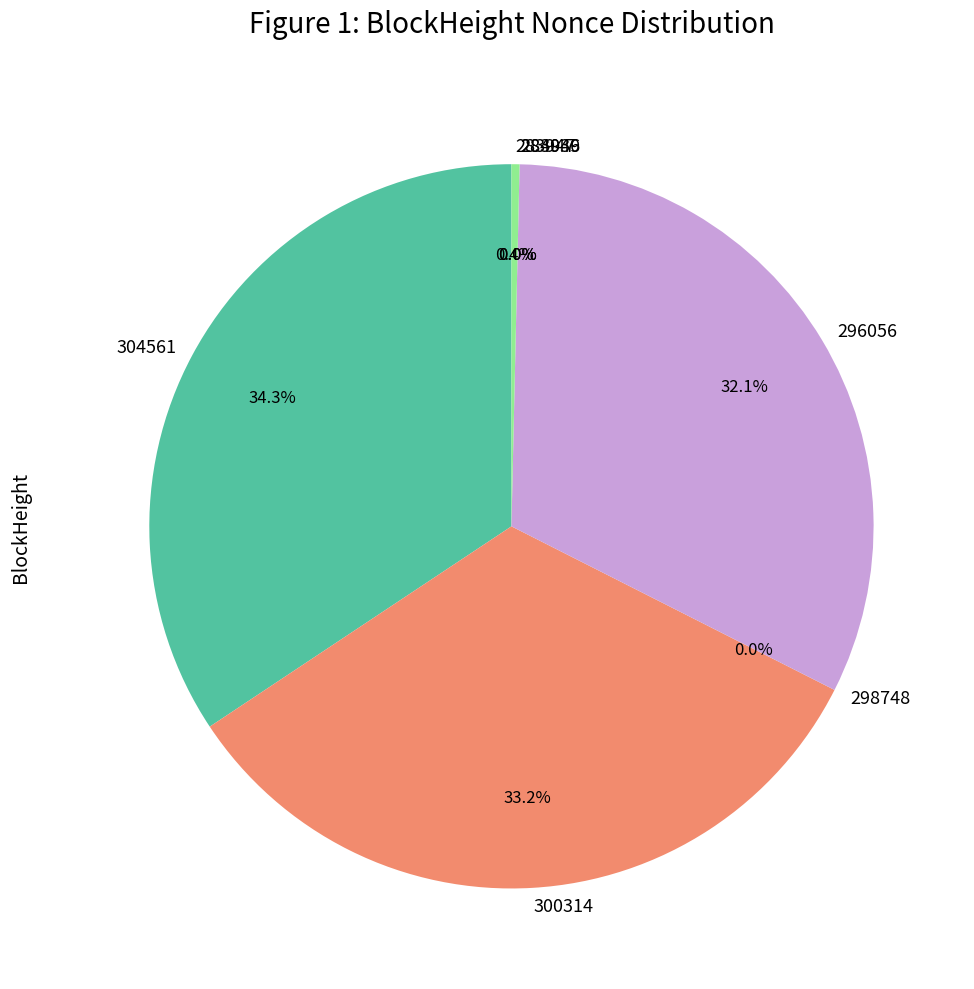

Is there a majority slice in this chart?

No